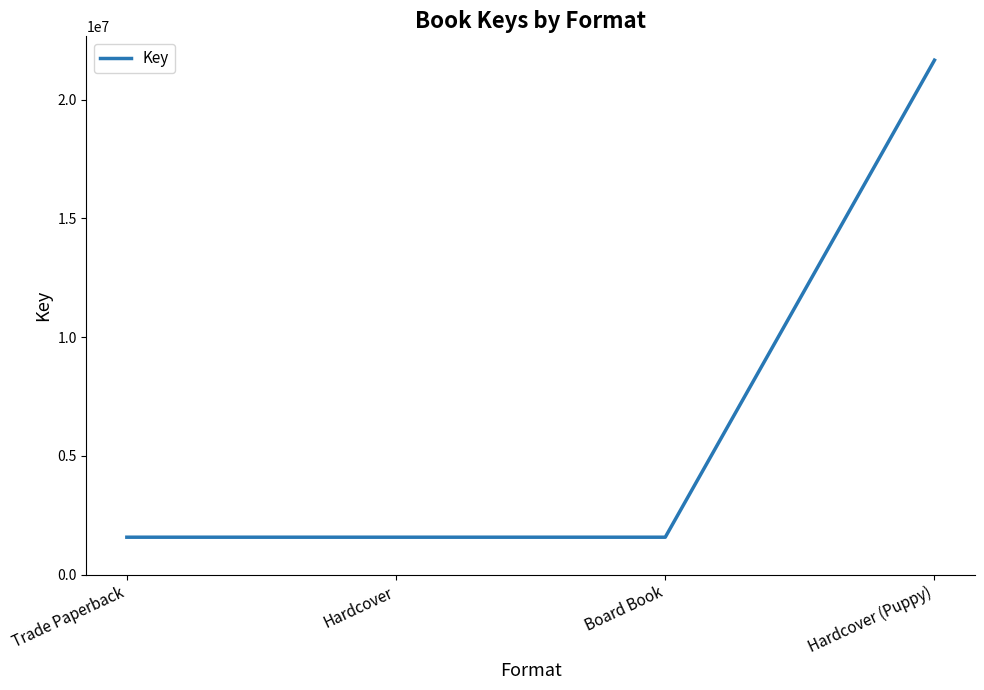

What is the sum of the values at Hardcover (Puppy) and Board Book?

23243007